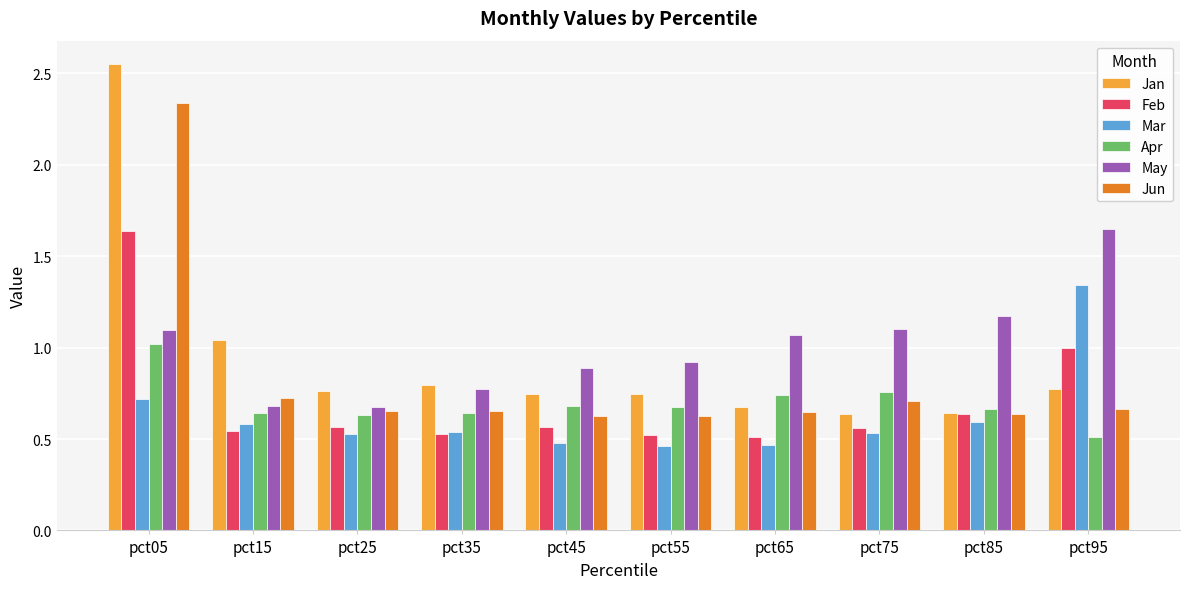

Is the value of Mar at pct75 greater than the value of Apr at pct95?

Yes